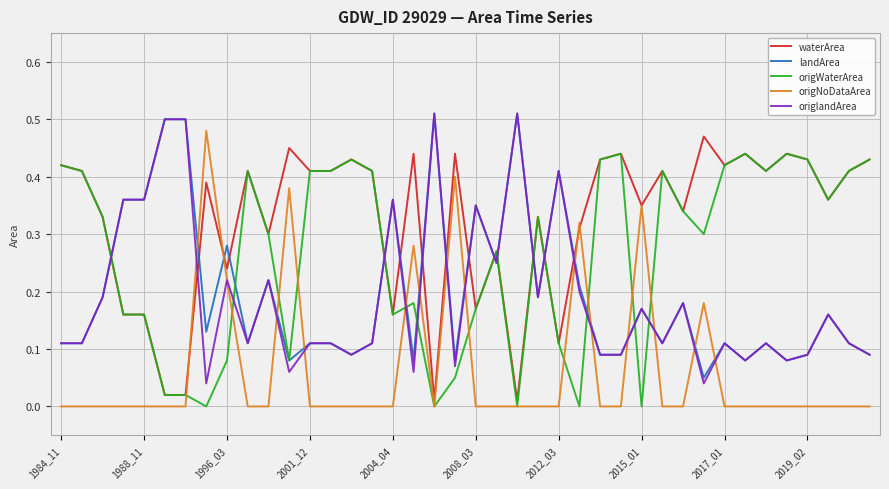

After their last crossing, which series has the higher values: origWaterArea or origNoDataArea?

origWaterArea